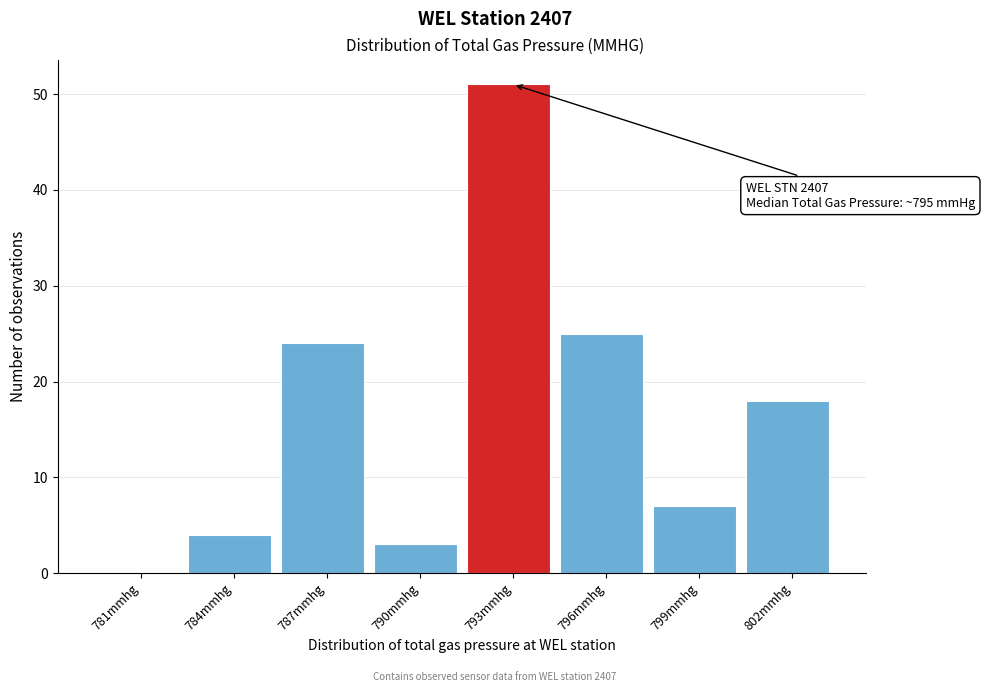

Reading left to right, extract all data points from this chart.

781mmhg=0	784mmhg=4	787mmhg=24	790mmhg=3	793mmhg=51	796mmhg=25	799mmhg=7	802mmhg=18